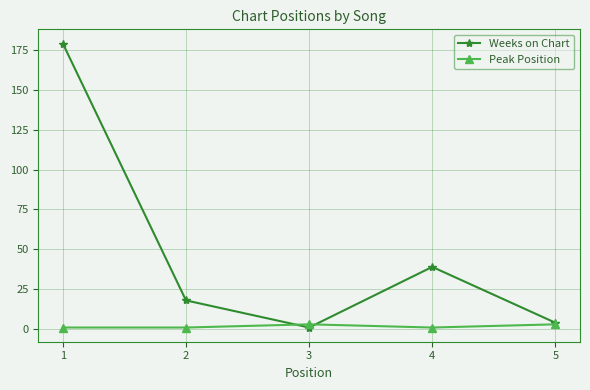

Reading right to left, transcribe all the data shown in this chart.

Weeks on Chart: 5=4	4=39	3=1	2=18	1=179
Peak Position: 5=3	4=1	3=3	2=1	1=1